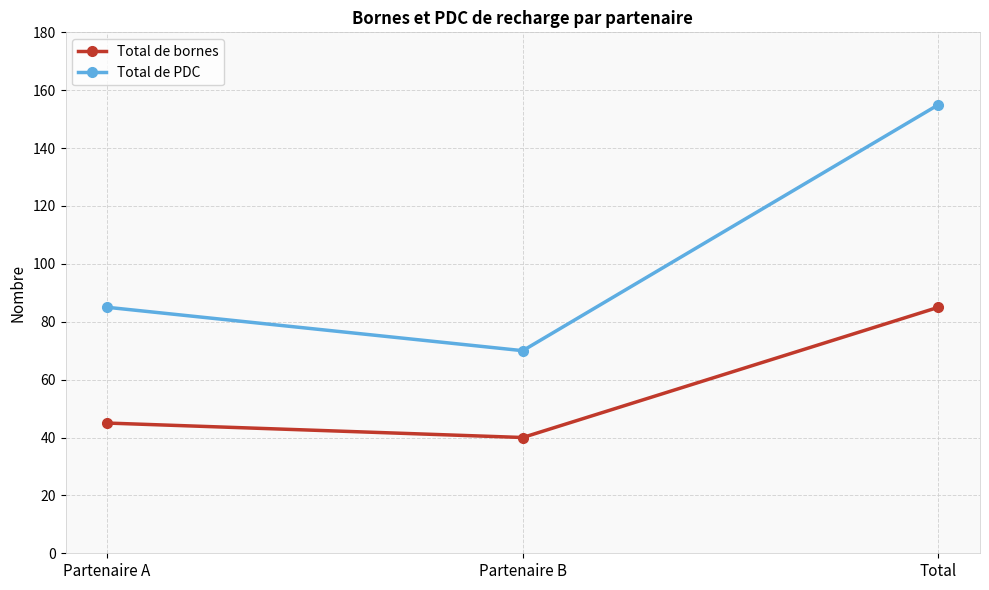

What is the value of the Total de PDC point at the 1st from the left?

85